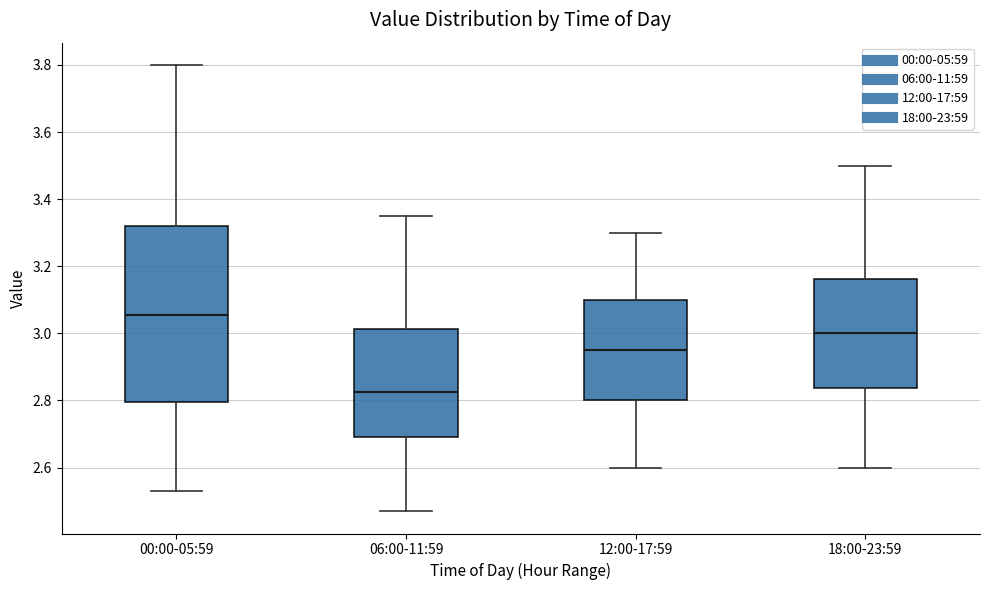

Reading left to right, read every box against the y-axis: the position of its median line, the range the box covers, and the ends of its whiskers. The values are not printed on the chart, so give them approximately, as read against the axis.

00:00-05:59: median 3.06, box 2.80 to 3.32, whiskers 2.54 to 3.80
06:00-11:59: median 2.82, box 2.70 to 3.02, whiskers 2.48 to 3.36
12:00-17:59: median 2.96, box 2.80 to 3.10, whiskers 2.60 to 3.30
18:00-23:59: median 3.00, box 2.84 to 3.16, whiskers 2.60 to 3.50